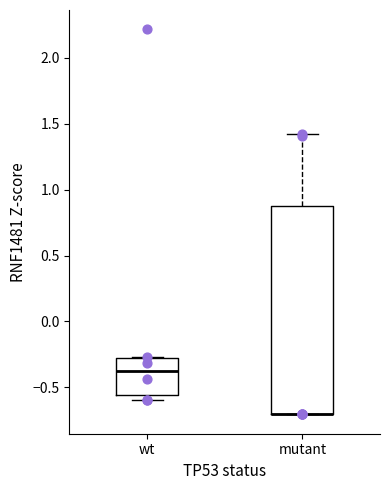

Comparing the boxes themselves (not the whiskers), which one is the tallest?

mutant